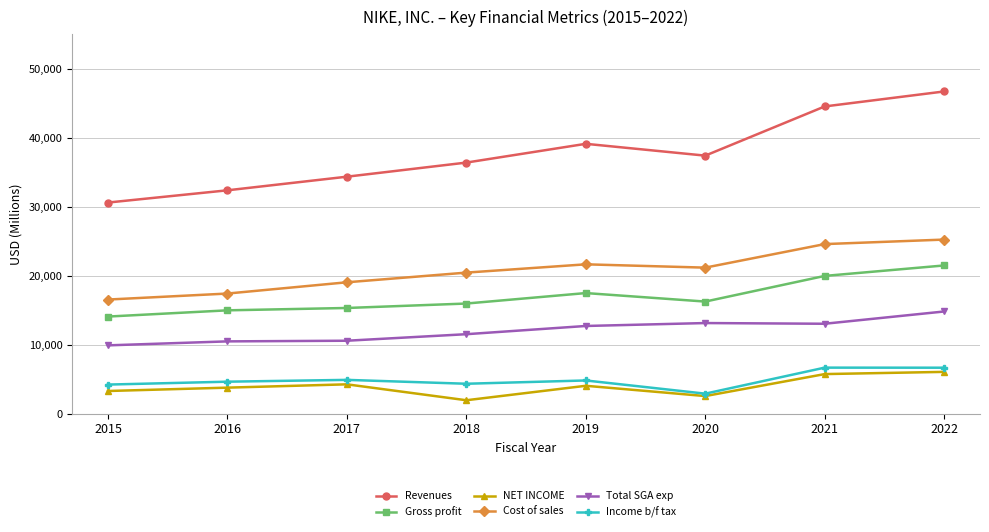

Which label corresponds to the smallest value in the chart?

2018